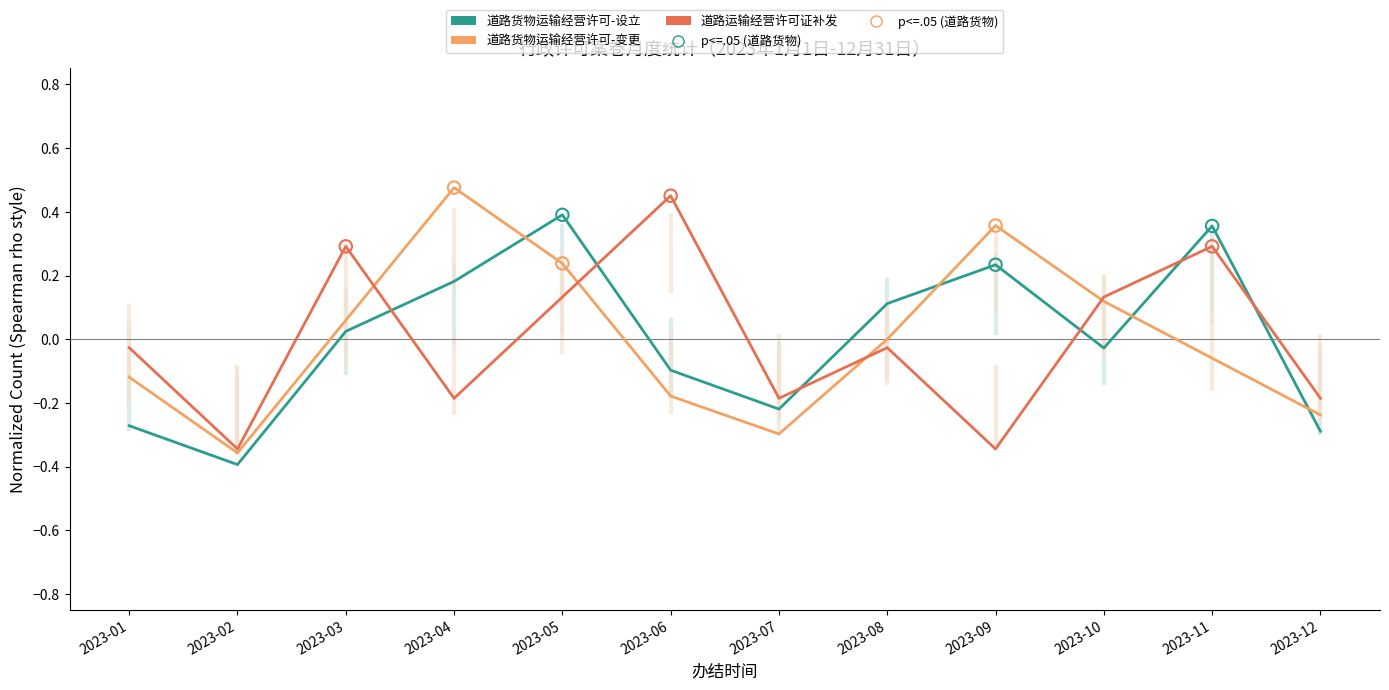

Between 2023-02 and 2023-05, which series saw the biggest shift?

道路货物运输经营许可-设立